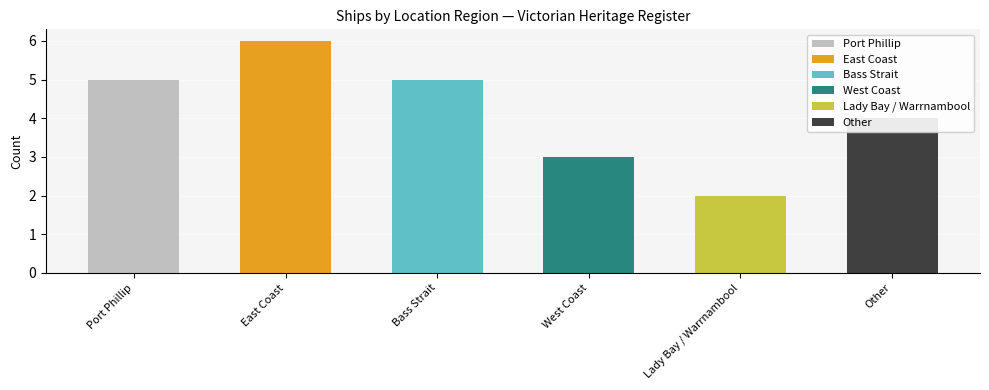

Count the number of values greater than 5.

1